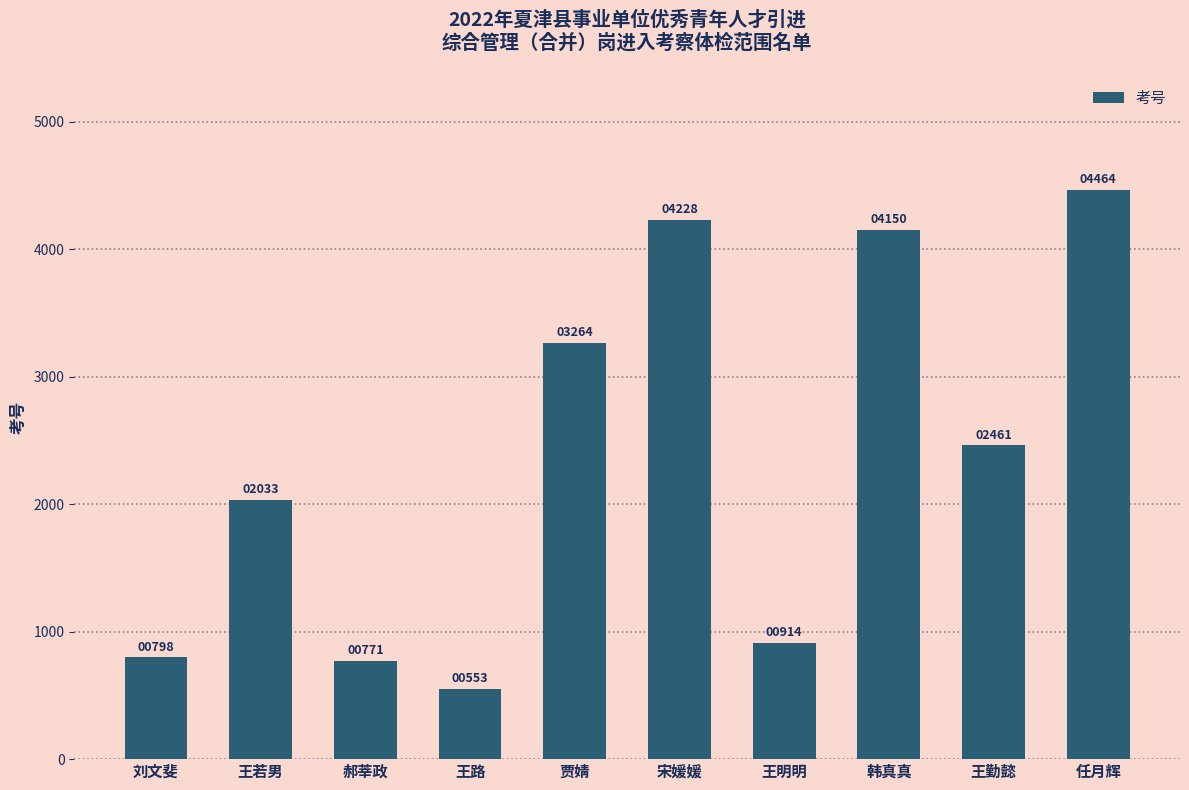

Count the number of categories in the chart.

10